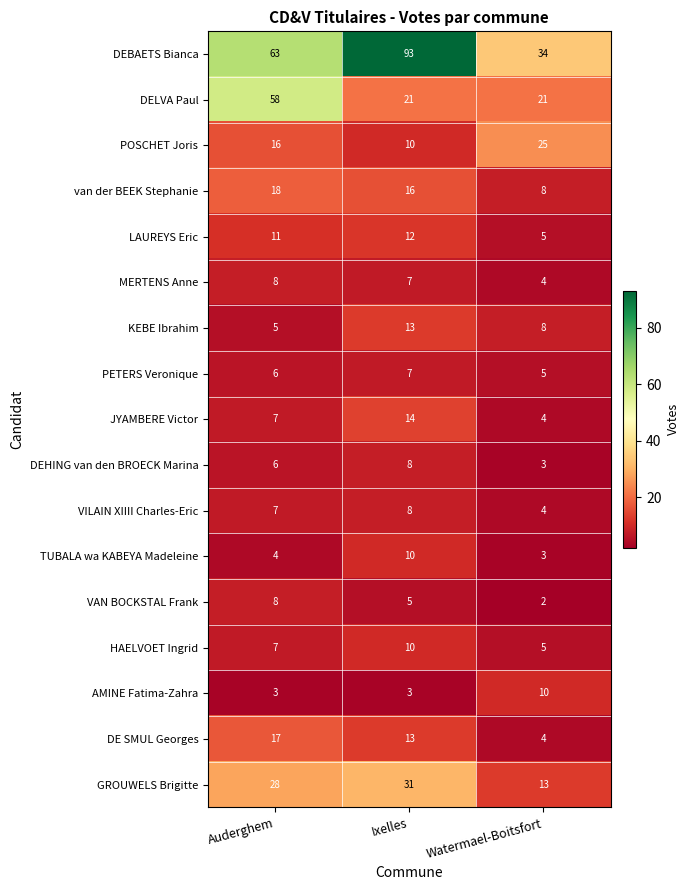

At how many categories does at least one series exceed 2?

3